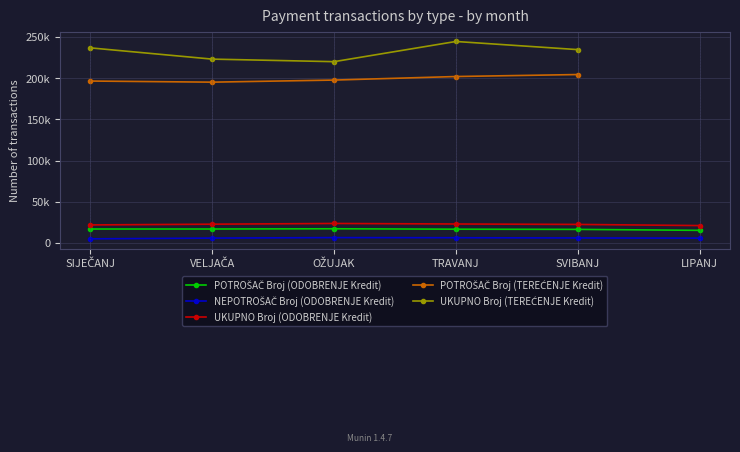

What is the total value across all series at VELJAČA?

463598.0